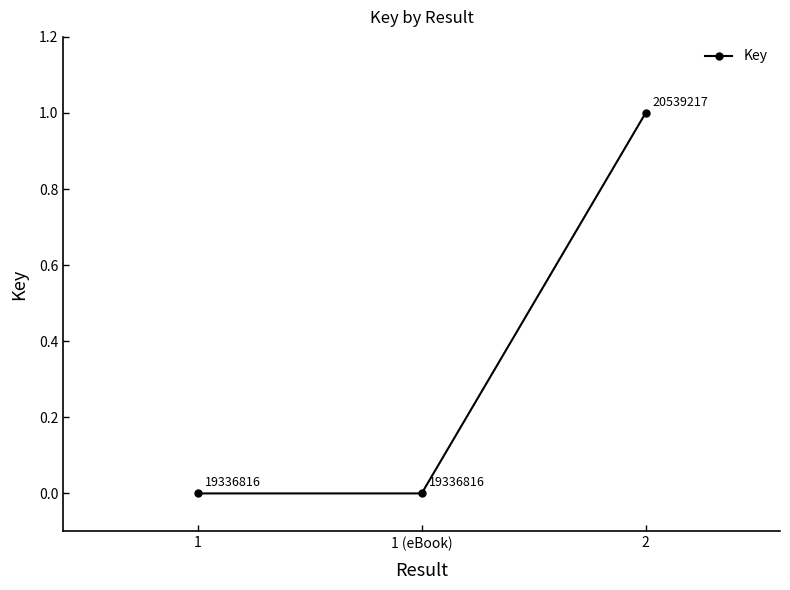

What is the change in value from 1 to 2?

+1.0